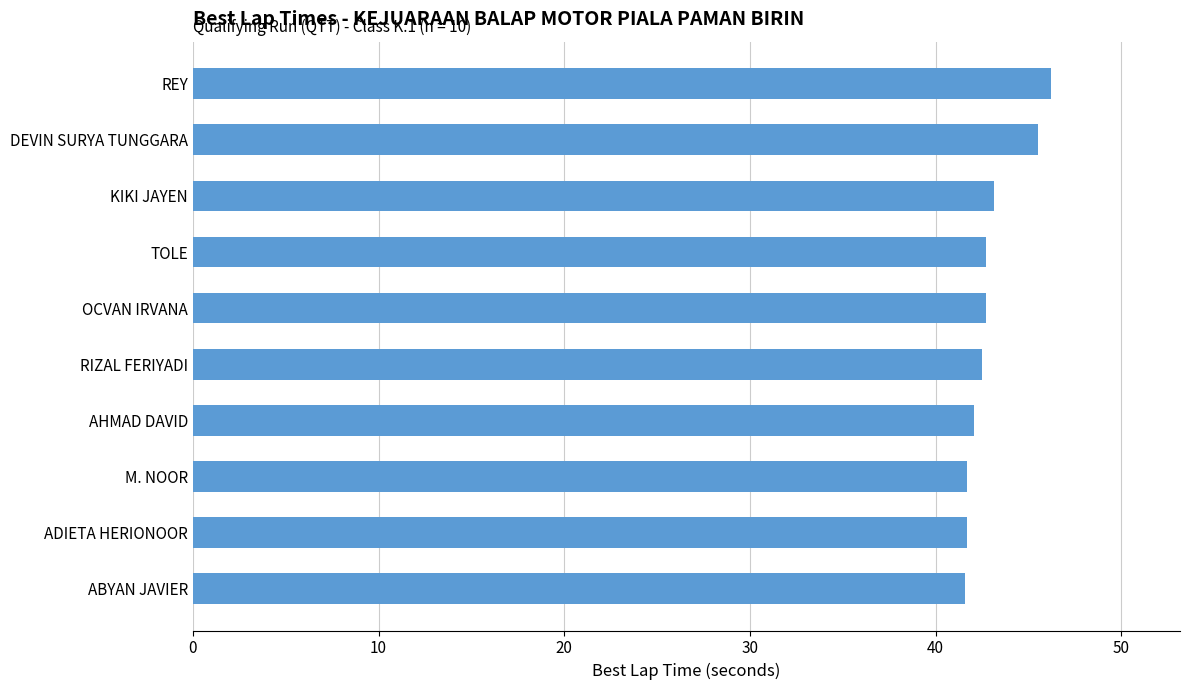

The value at AHMAD DAVID is 42.1. True or false?

True